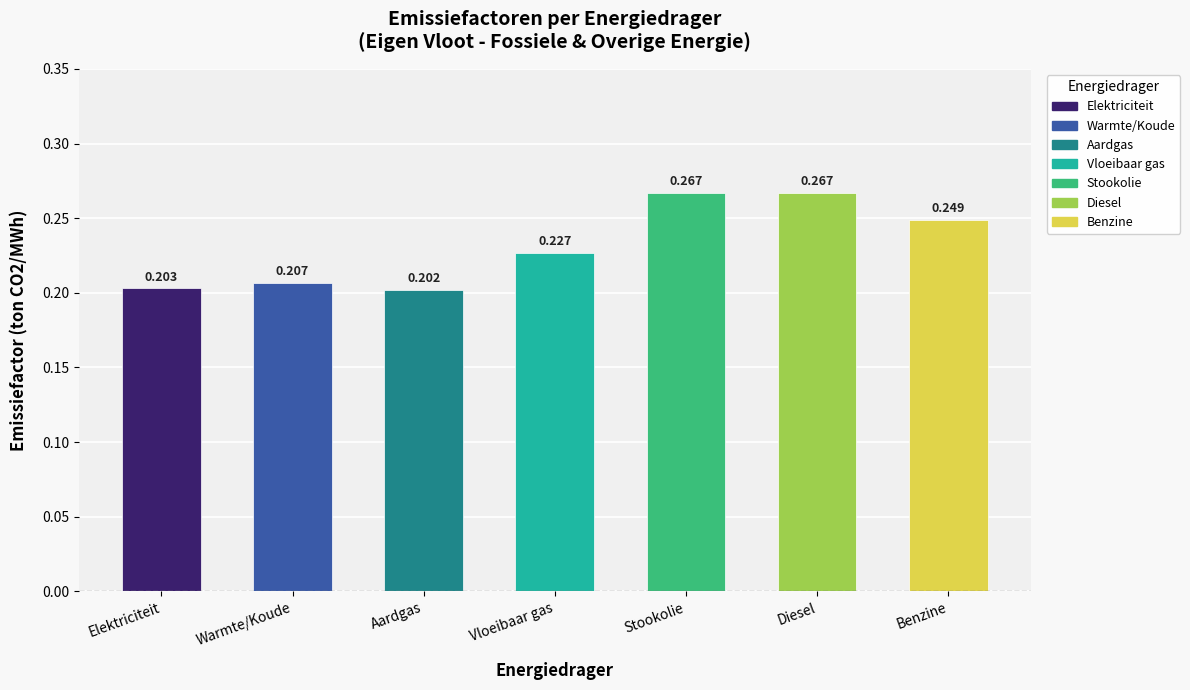

What is the label of the 1st bar from the right?

Benzine